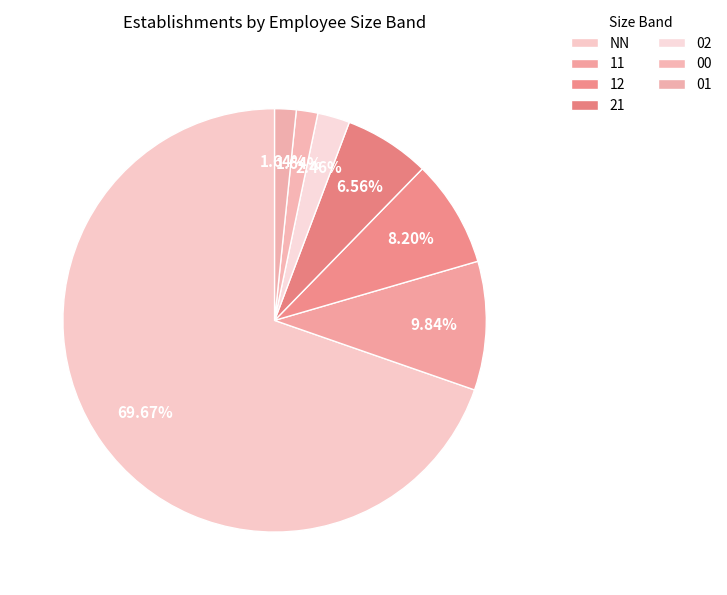

To the nearest percent, what portion does 21 represent?

7%